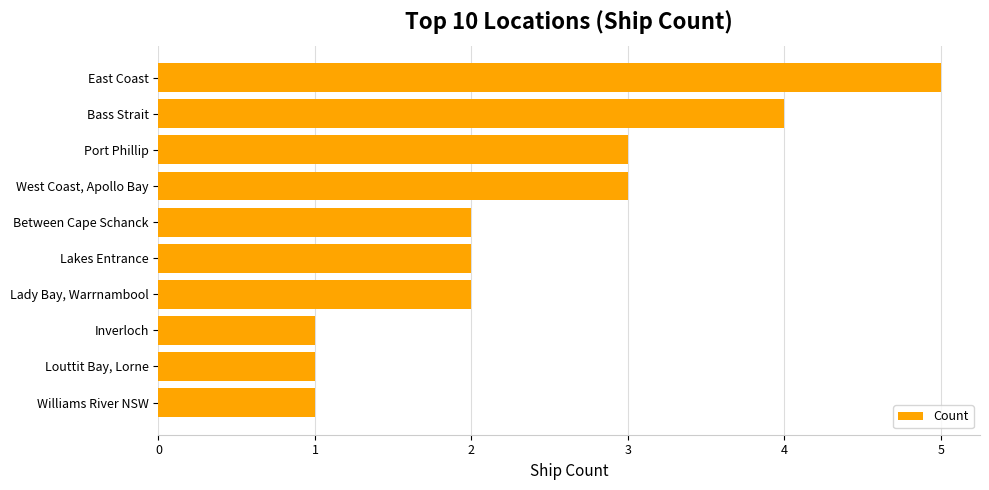

The chart shows a value of 9 at East Coast. True or false?

False